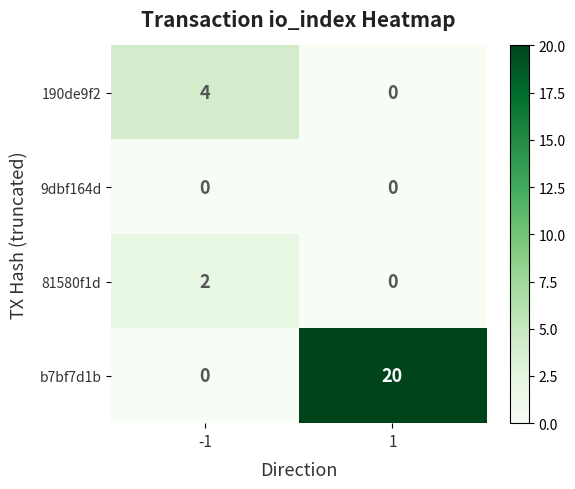

Reading left to right, what are all the values shown in this chart?

190de9f2: 4	0
9dbf164d: 0	0
81580f1d: 2	0
b7bf7d1b: 0	20